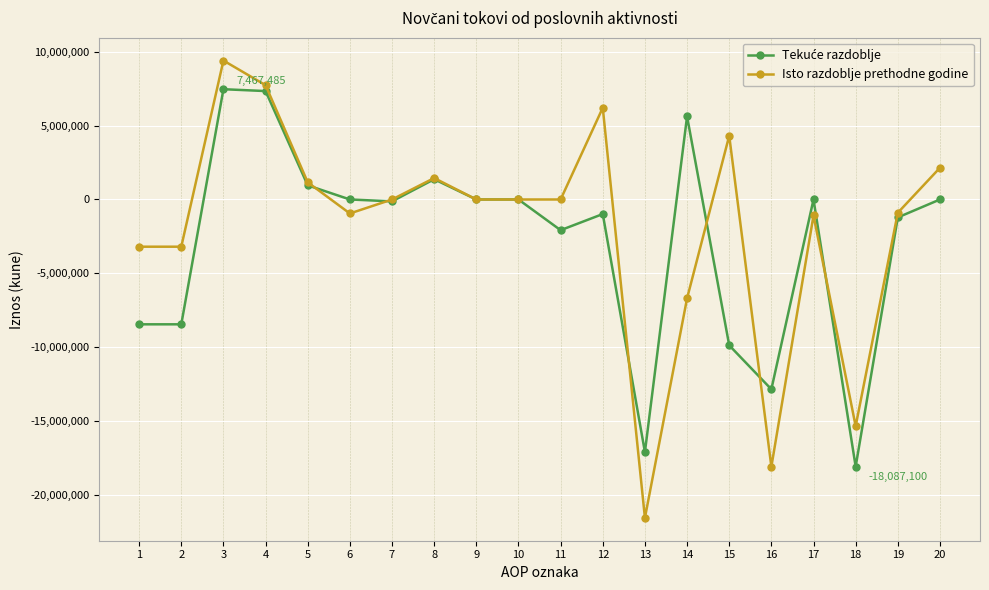

What is the value of the Isto razdoblje prethodne godine point at the 13th from the left?

-21558326